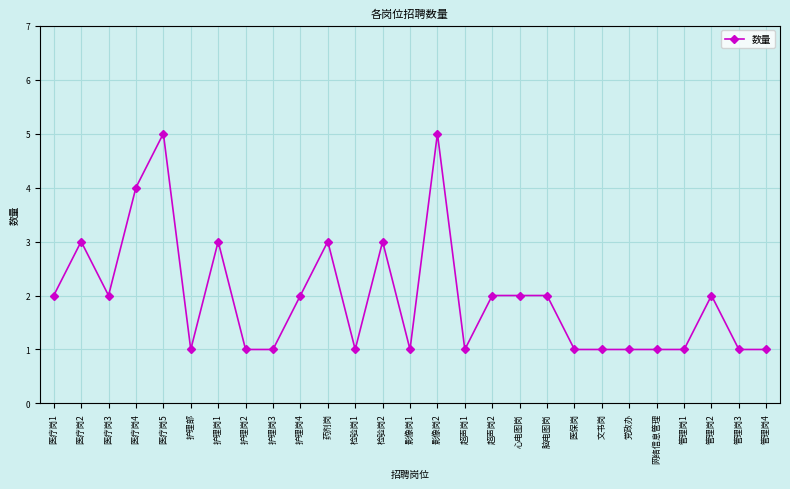

How many values are below 2?

13